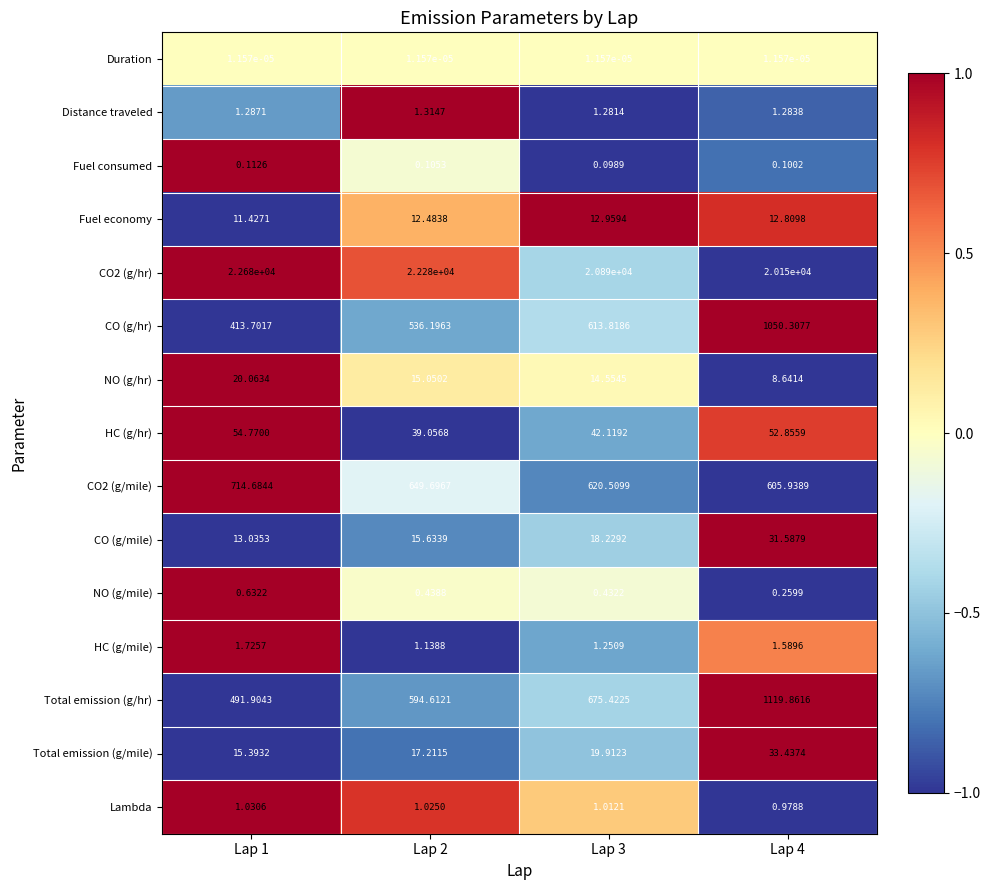

Is the value of Lambda at Lap 4 greater than the value of Fuel consumed at Lap 2?

Yes